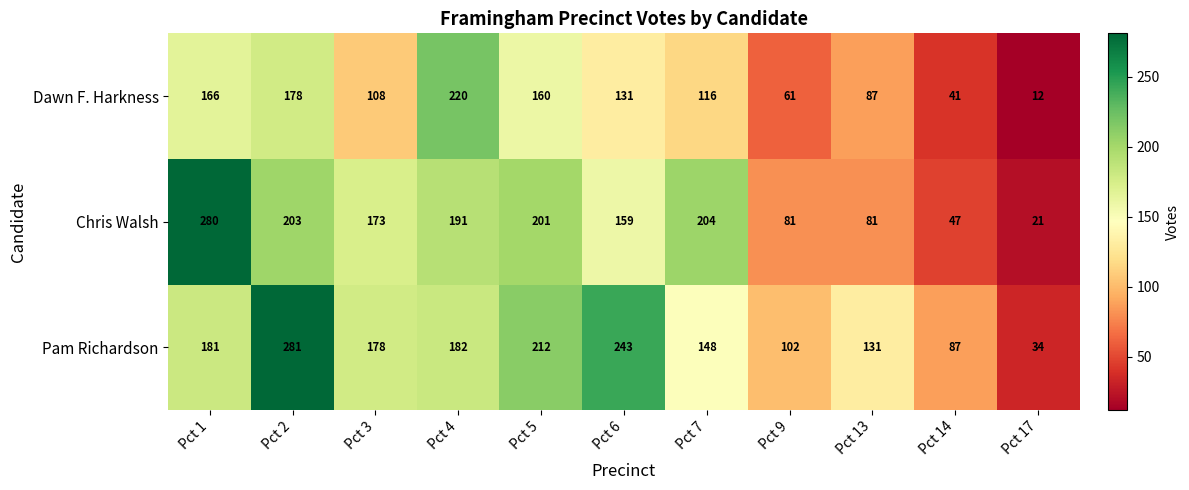

At Pct 4, list the series in order from largest to smallest.

Dawn F. Harkness, Chris Walsh, Pam Richardson